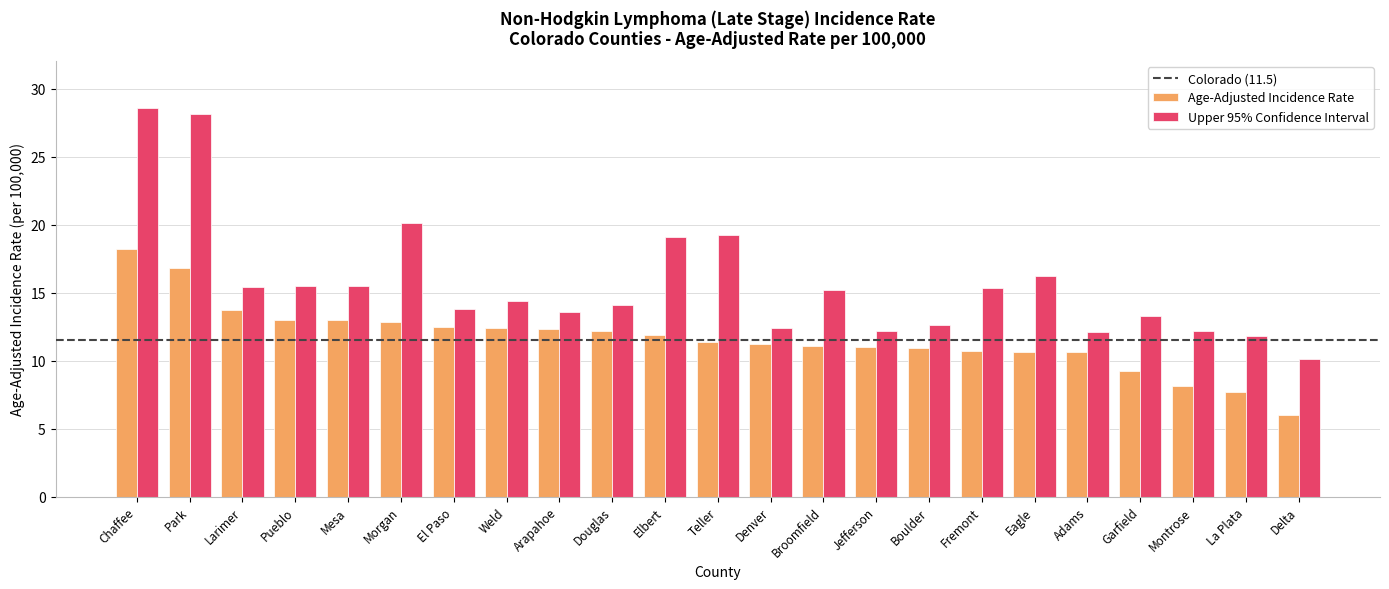

Read the Age-Adjusted Incidence Rate value at Adams.

10.6